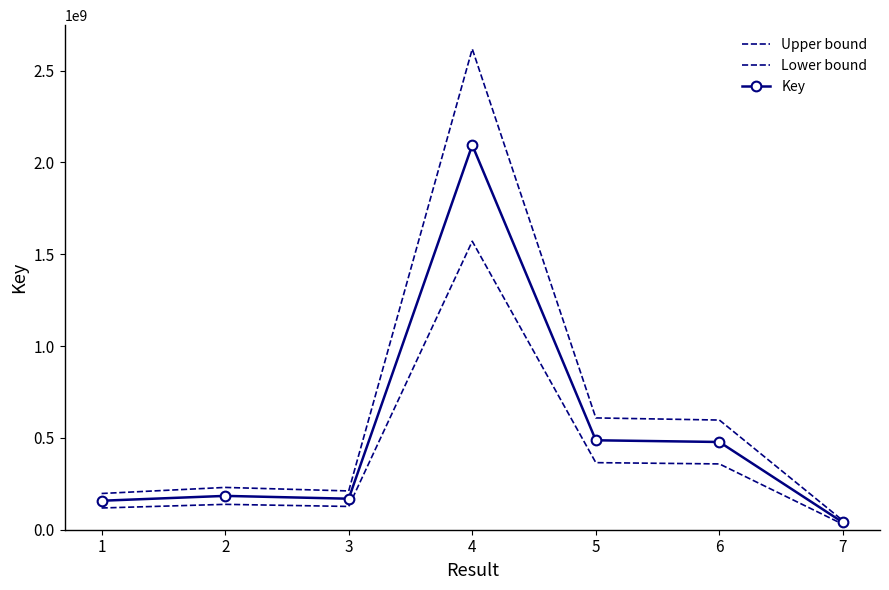

At which label is Key closest to 1066792559?

5